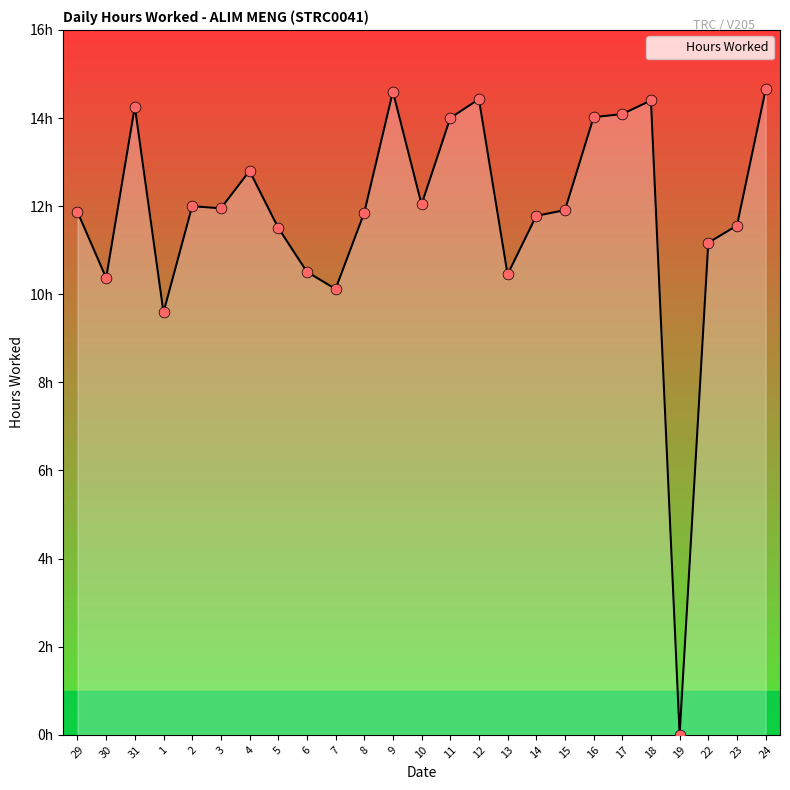

Which has a higher value, 1 or 17?

17